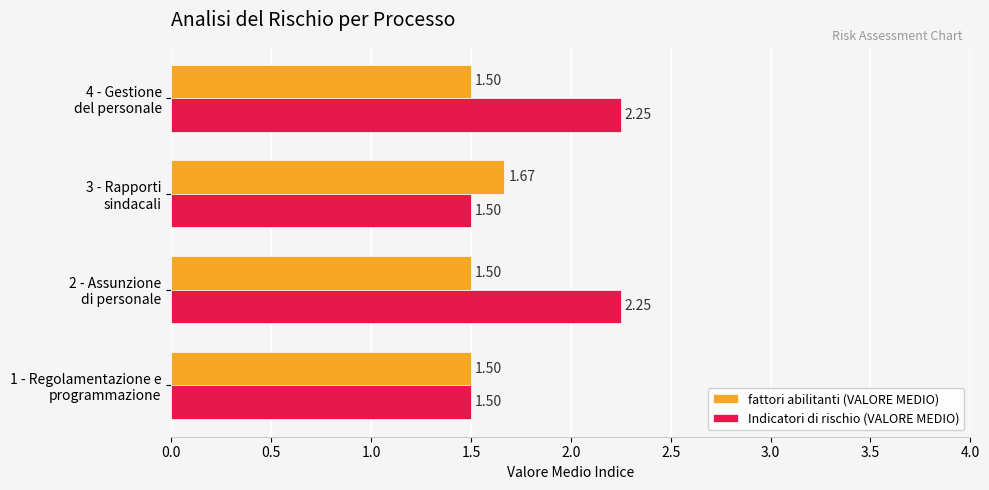

List the series in order of their peak value, highest first.

Indicatori di rischio (VALORE MEDIO), fattori abilitanti (VALORE MEDIO)